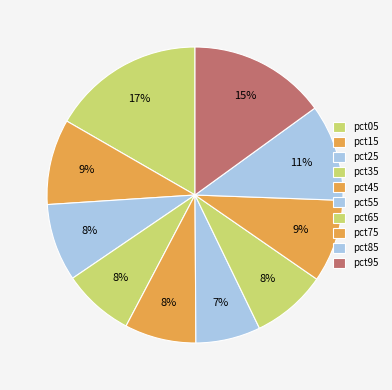

The pct45 slice represents 16% of the pie. True or false?

False